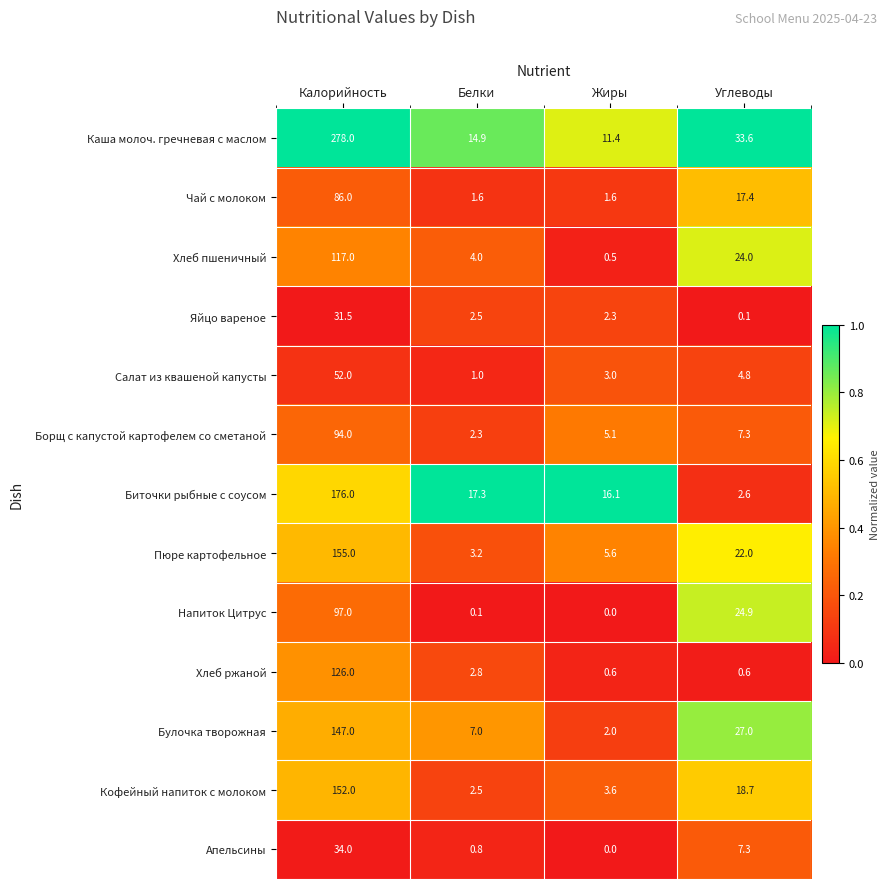

What is the average value of the Каша молоч. гречневая с маслом series?

84.5